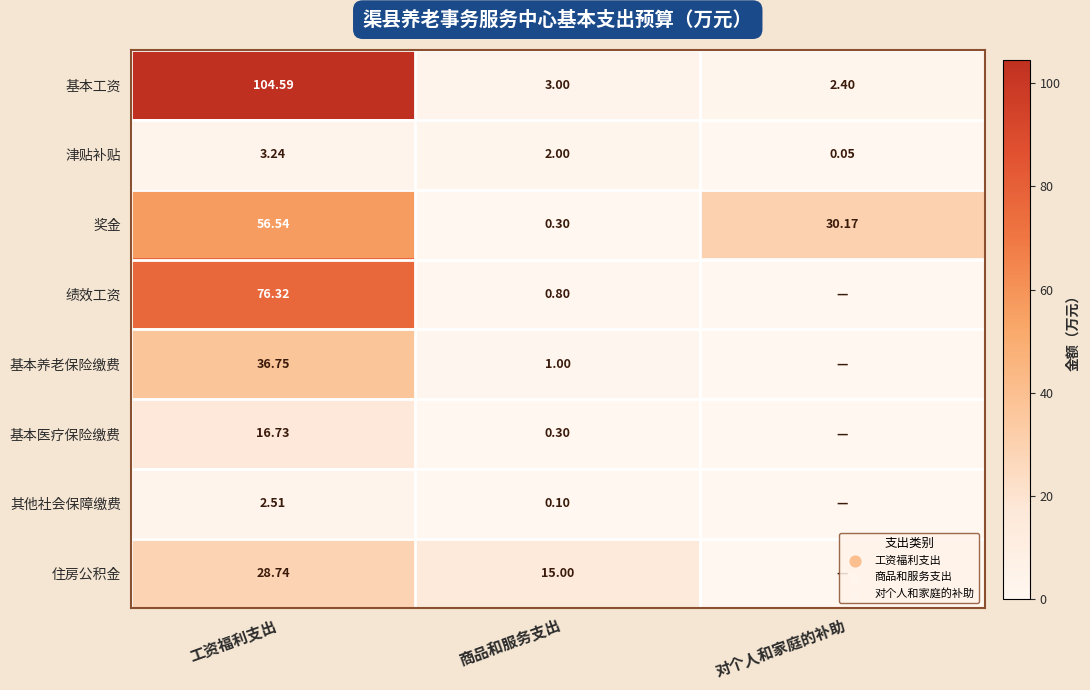

Between 工资福利支出 and 商品和服务支出, which series saw the biggest shift?

基本工资